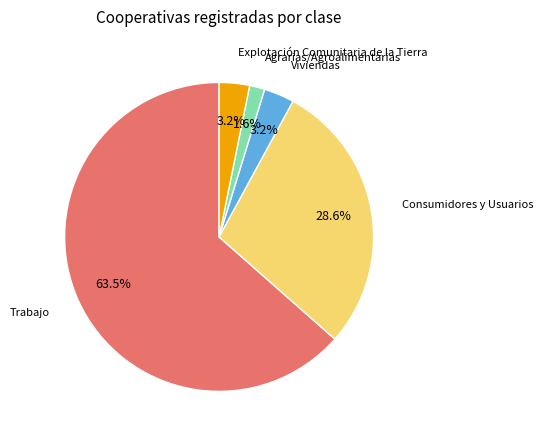

Does any single category account for the majority?

Yes